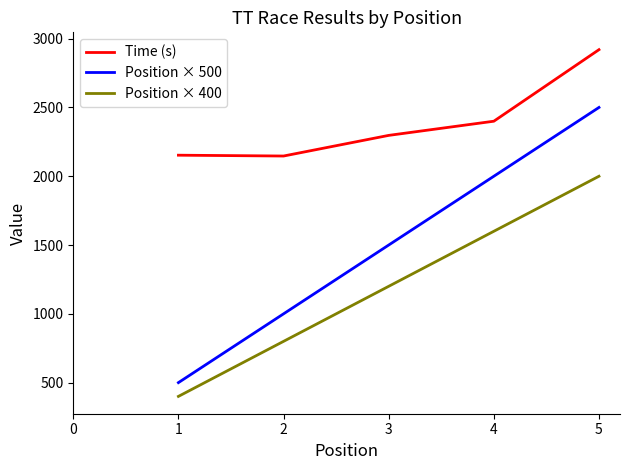

What is the spread (max minus min) of values at 4?

800